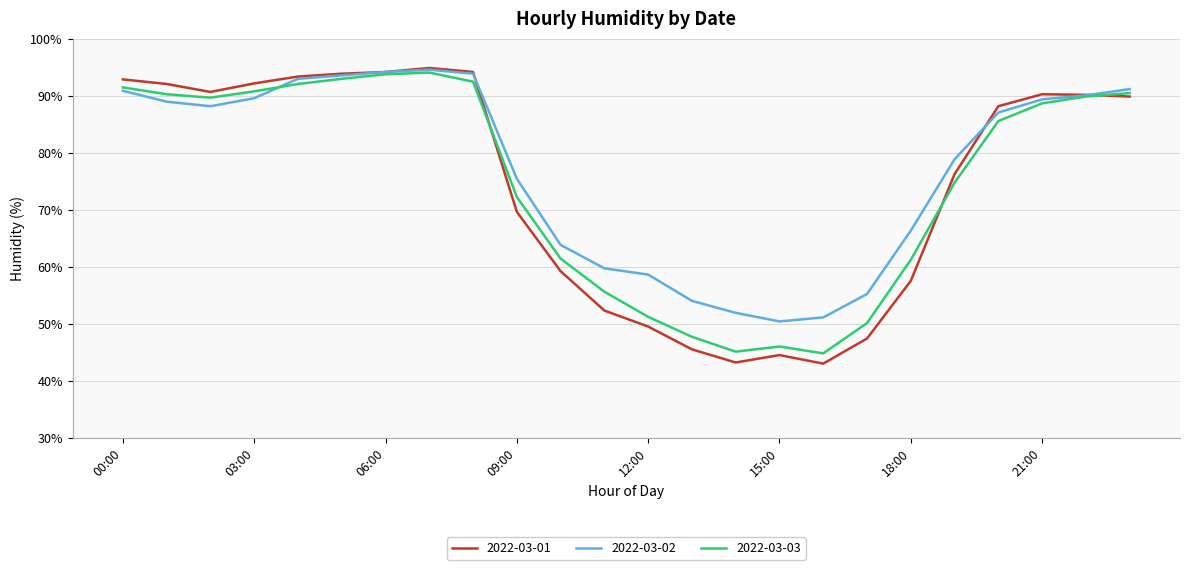

What is the minimum value shown in the chart?

43.1